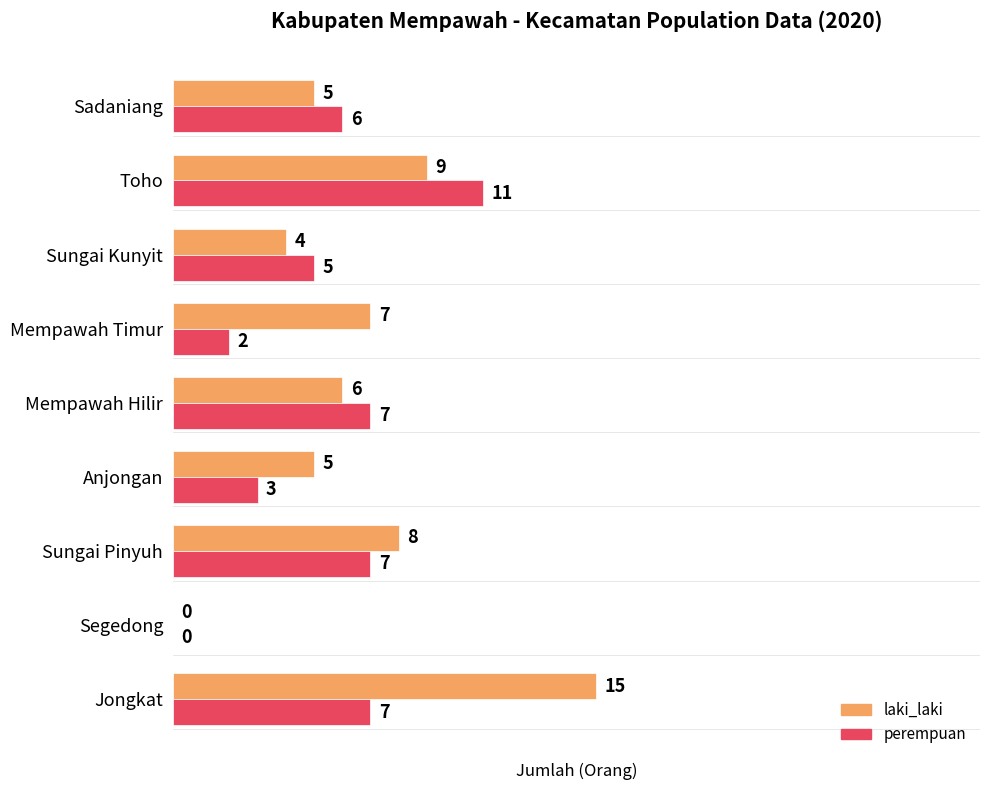

True or false: laki_laki has a value of 2 at Sungai Kunyit.

False